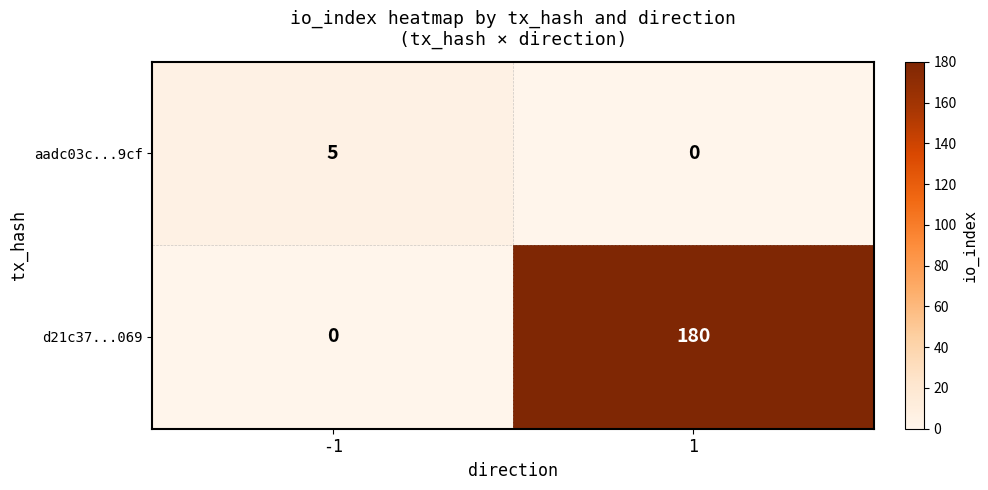

Rank the series by their maximum value, from highest to lowest.

d21c37...069, aadc03c...9cf